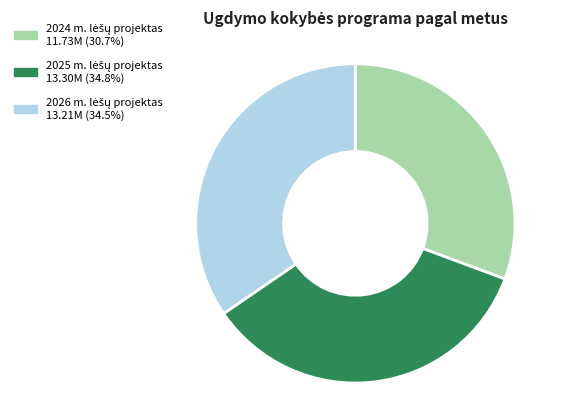

Does any single category account for the majority?

No